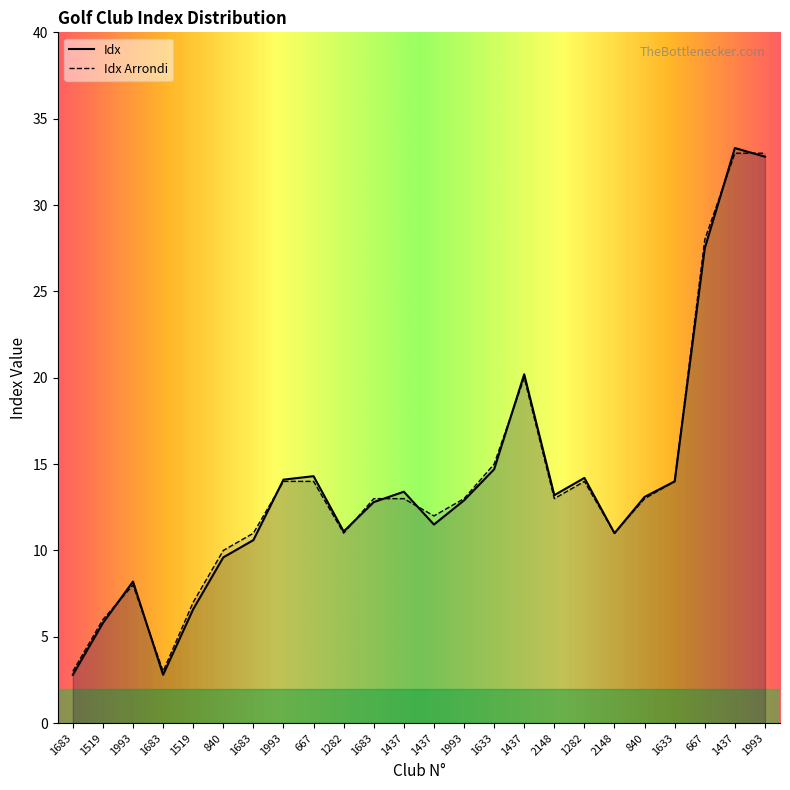

At how many categories does at least one series exceed 15?

4